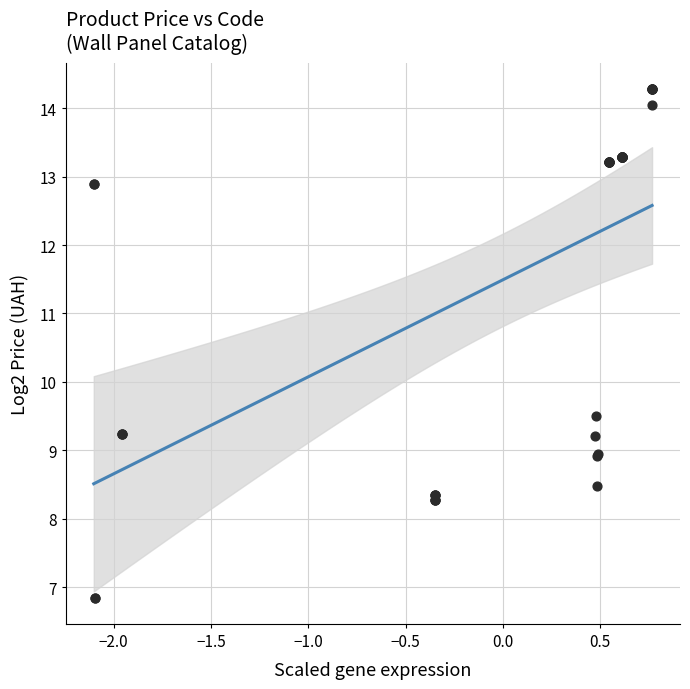

What Y value in the scatter plot is closest to 10?

9.5